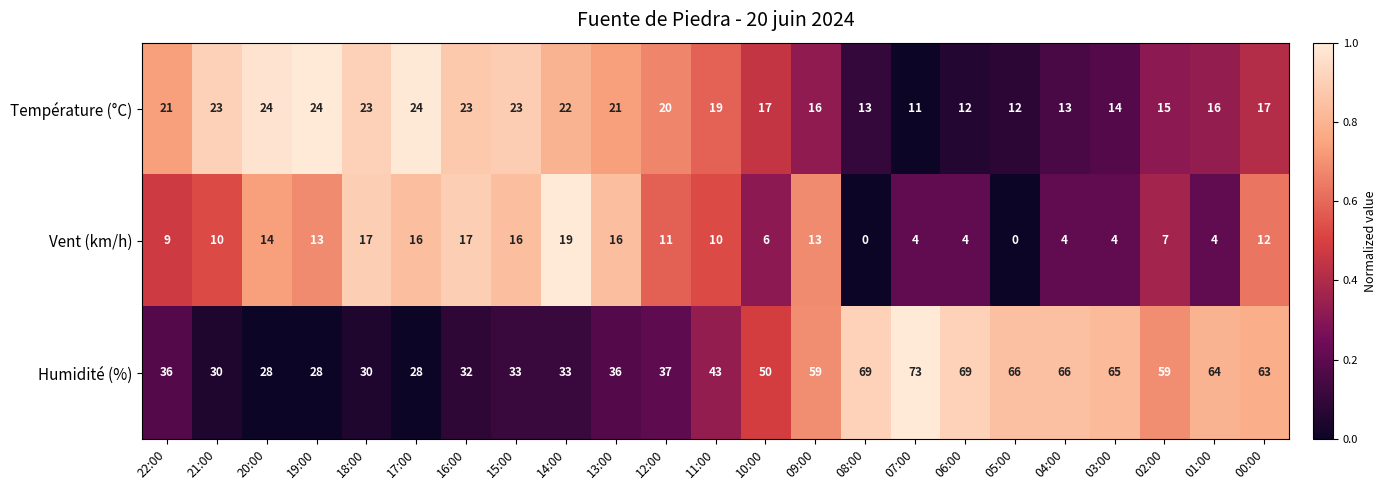

How many data points does each series have?

23